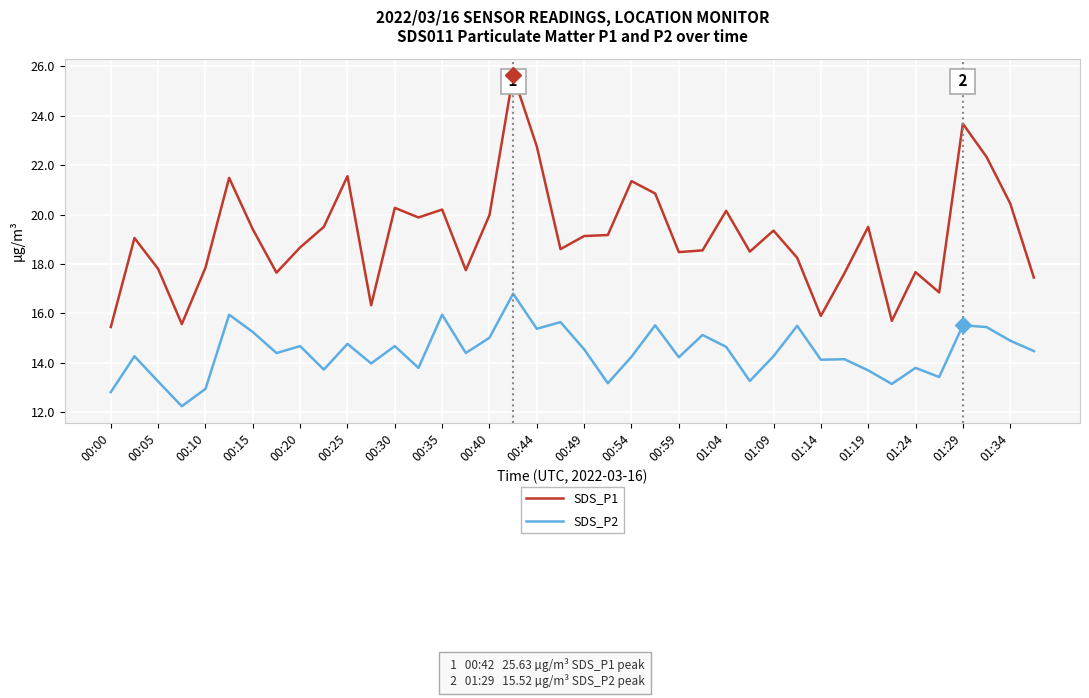

Which series has the largest range (max minus min)?

SDS_P1